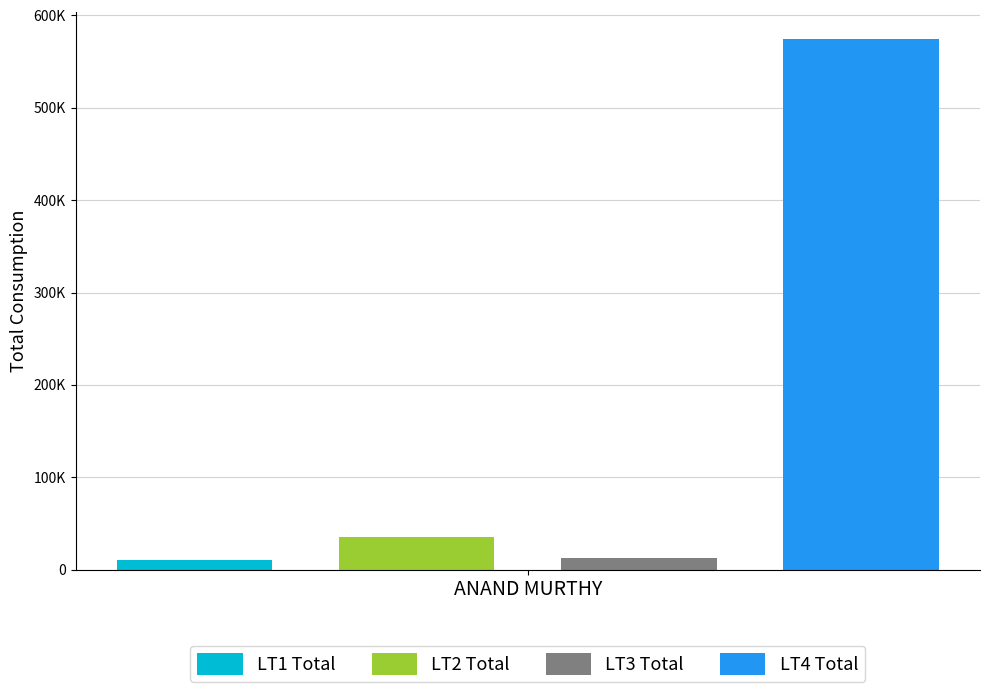

Are the bars grouped side by side (vs. stacked)?

Yes